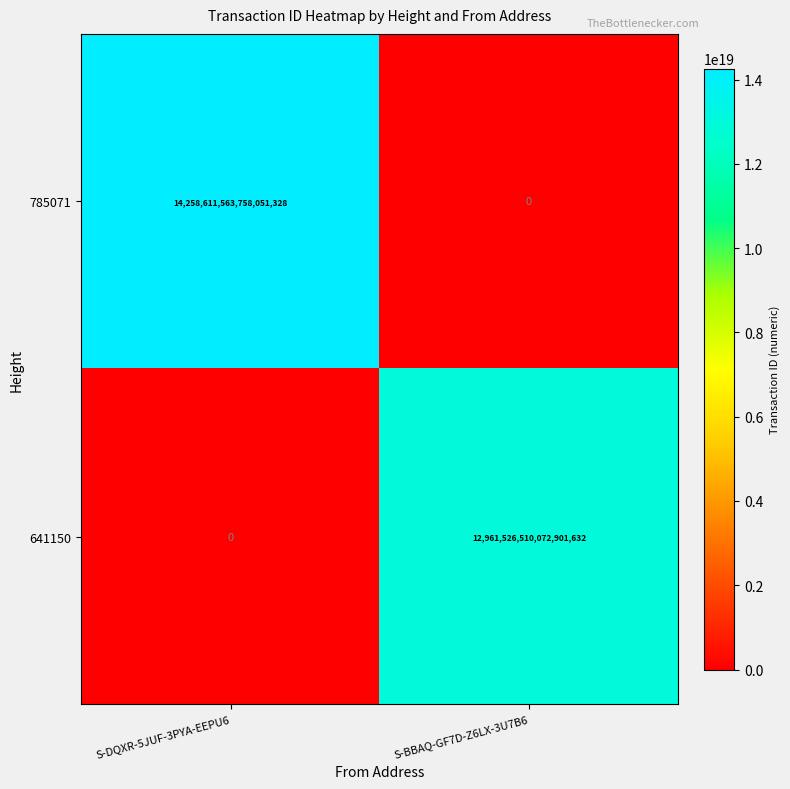

Which series has the widest spread of values?

785071